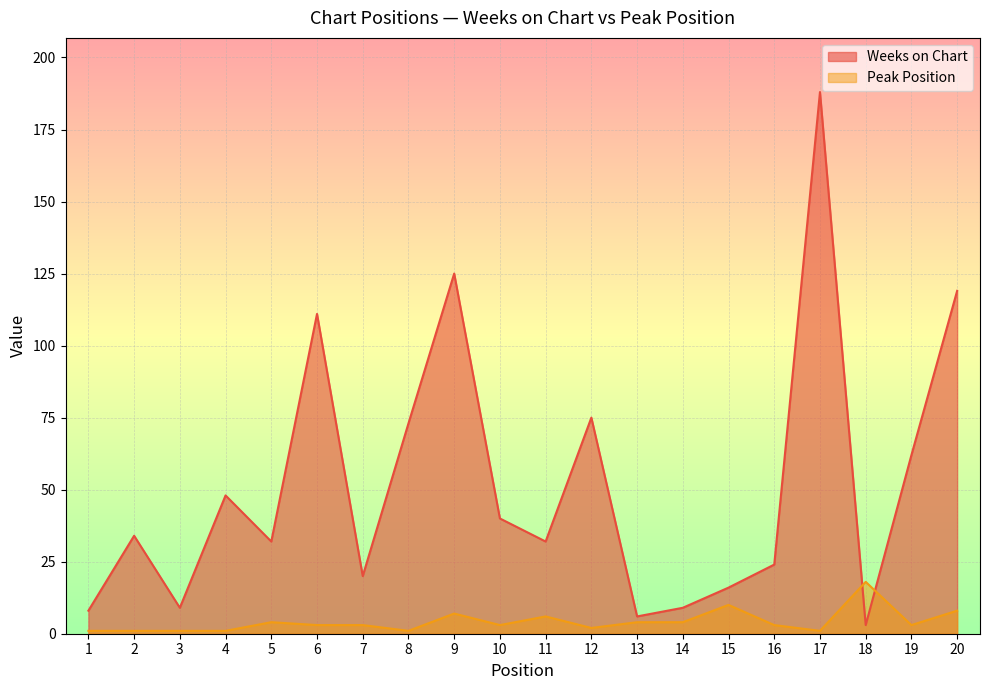

What is the difference between the second highest and second lowest values in the Weeks on Chart series?

119